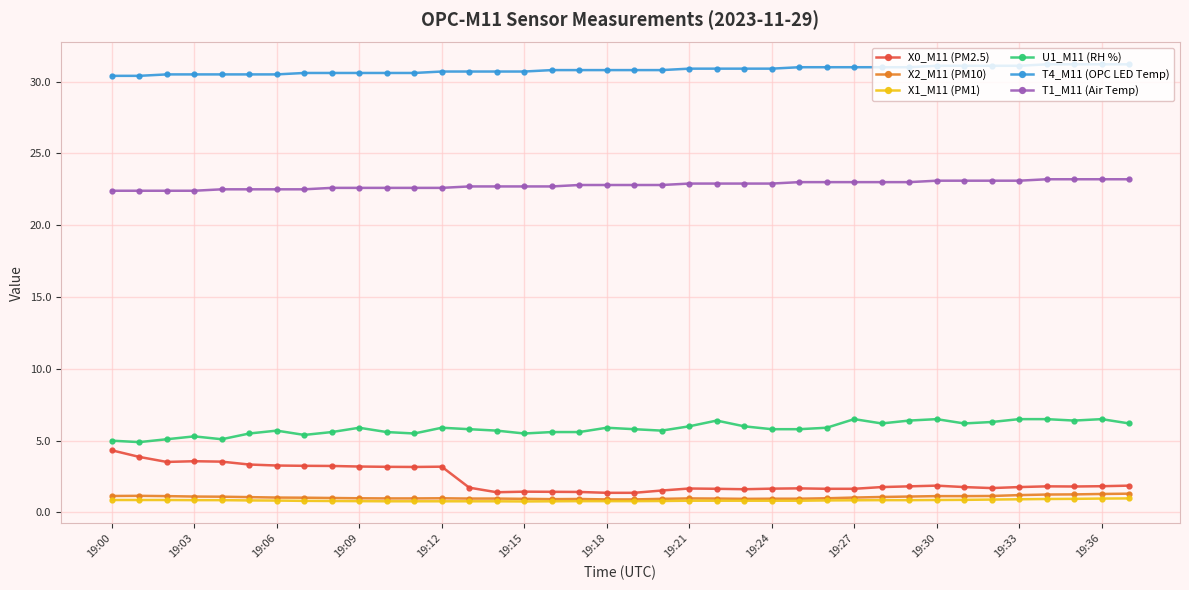

What is the highest value of the X1_M11 (PM1) series?

1.0